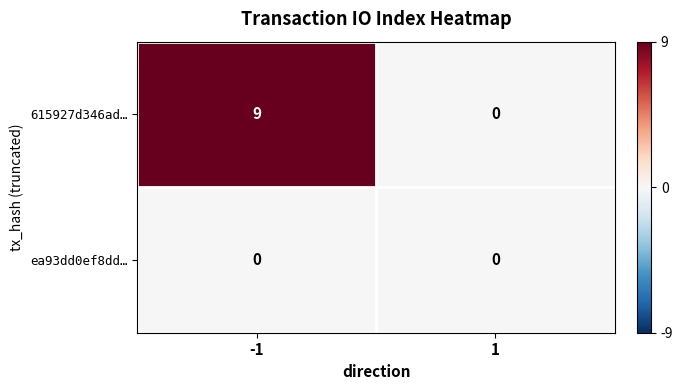

Between -1 and 1, which series saw the biggest shift?

615927d346ad…